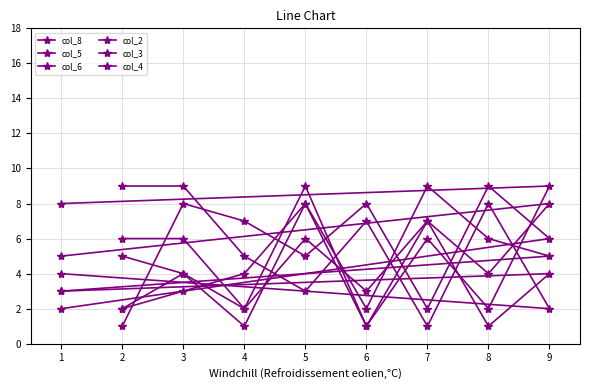

Which series has the largest range (max minus min)?

col_8